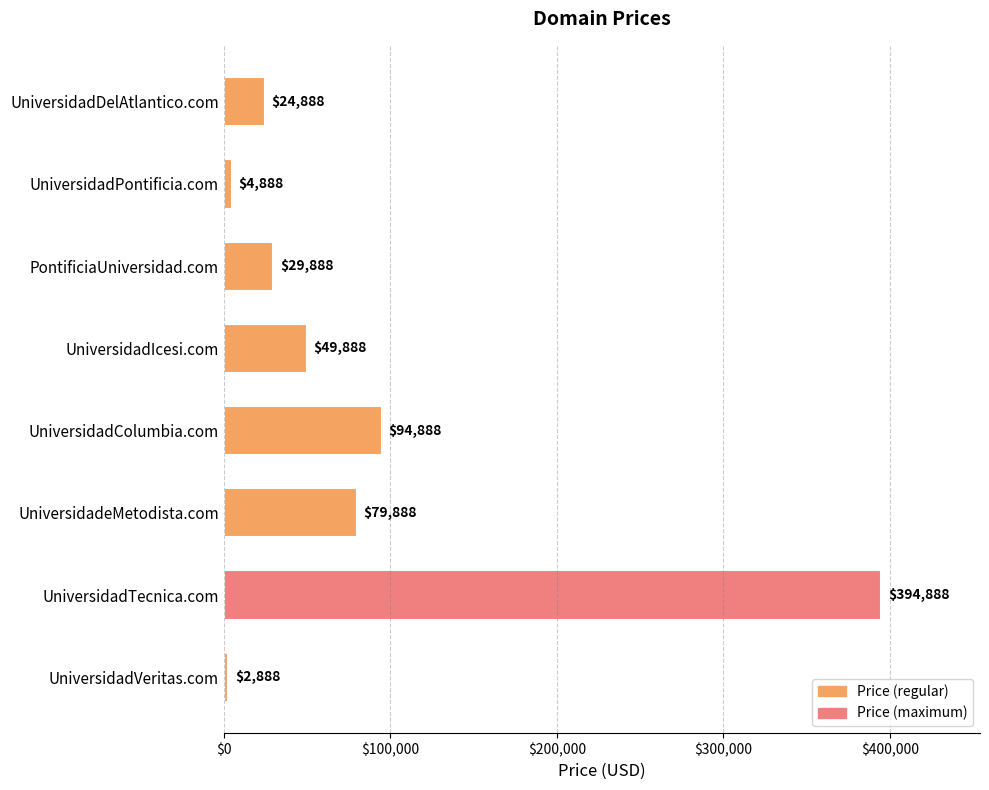

List the labels in order of value, largest first.

UniversidadTecnica.com, UniversidadColumbia.com, UniversidadeMetodista.com, UniversidadIcesi.com, PontificiaUniversidad.com, UniversidadDelAtlantico.com, UniversidadPontificia.com, UniversidadVeritas.com